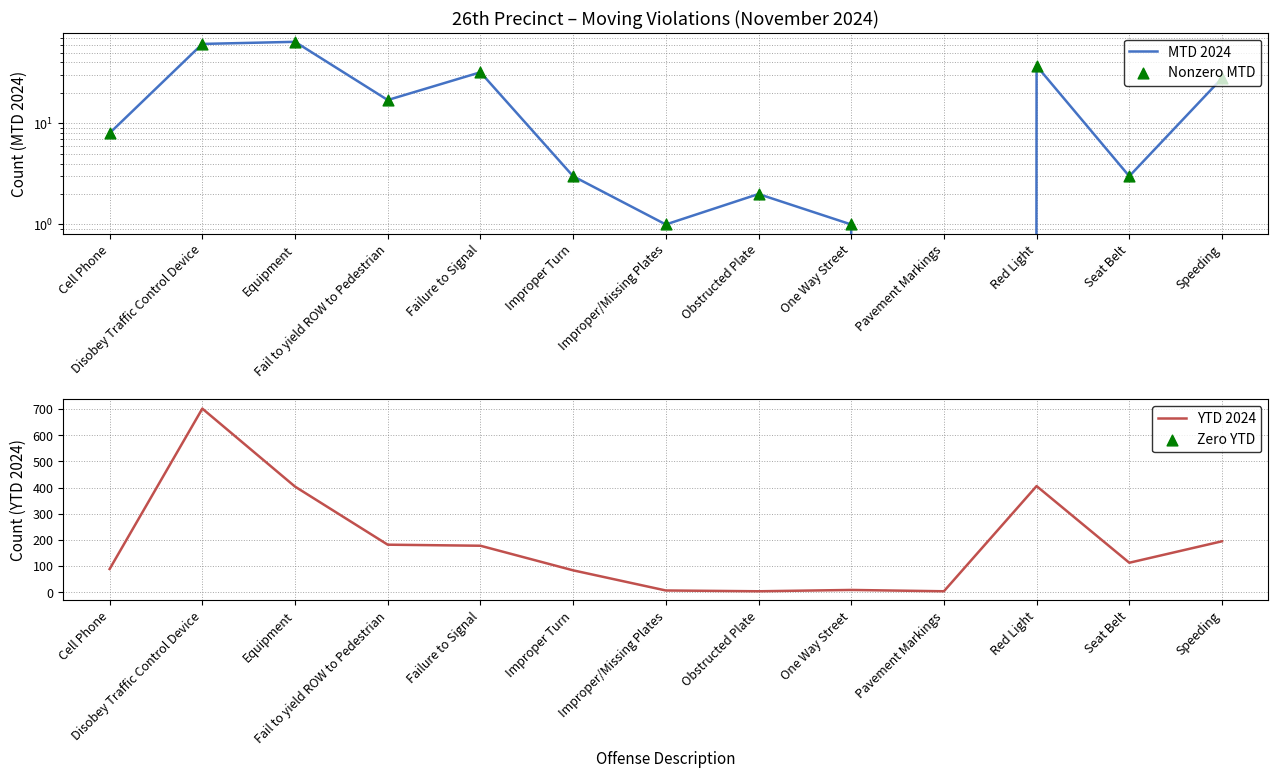

At how many categories does at least one series exceed 96?

7